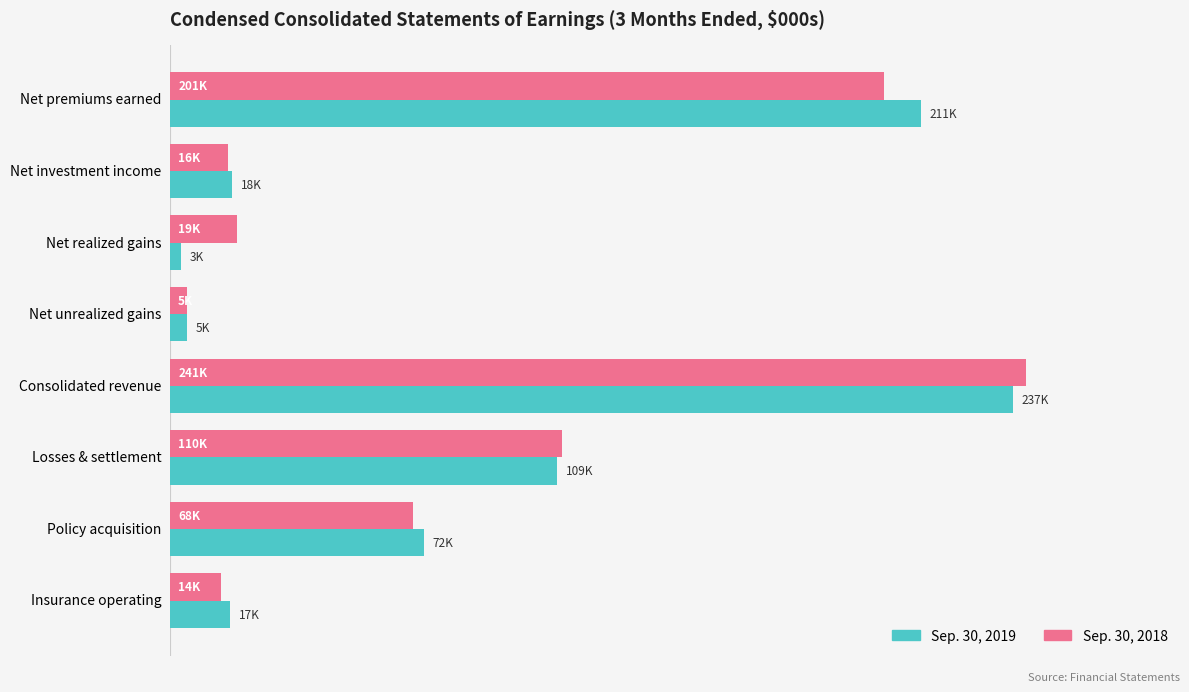

What is the difference between the maximum and minimum values in the Sep. 30, 2019 series?

233693